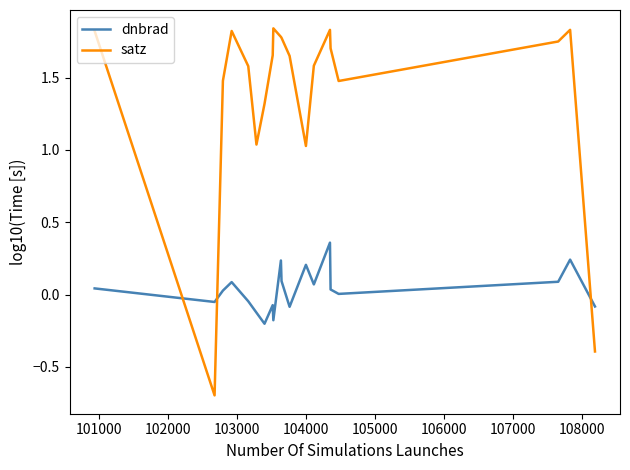

How many intersections are there between satz and dnbrad?

3